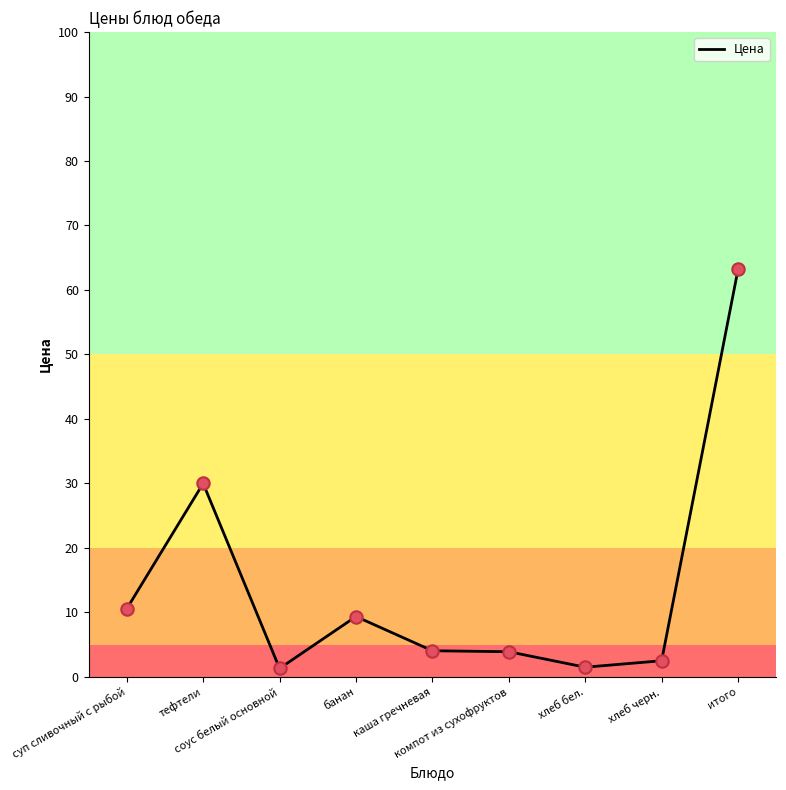

Which has a higher value, компот из сухофруктов or тефтели?

тефтели